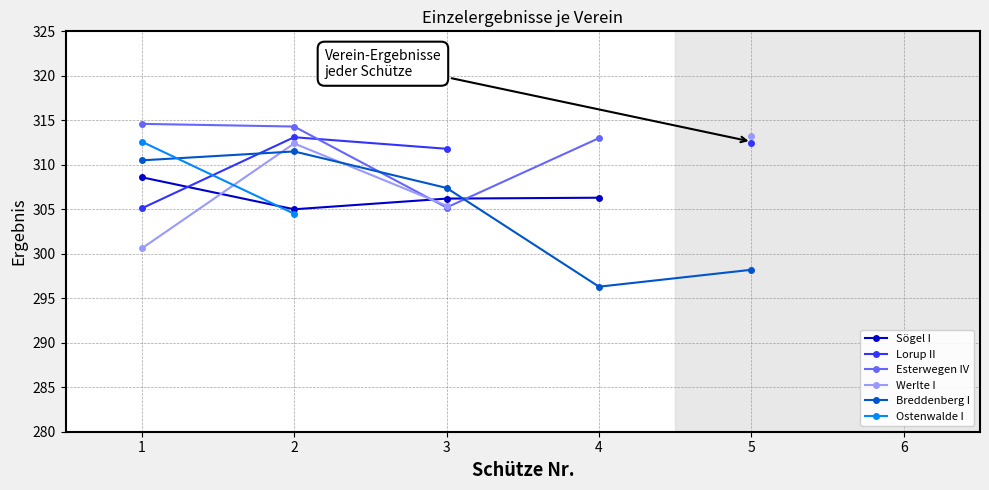

List the series in order of their peak value, lowest first.

Sögel I, Breddenberg I, Ostenwalde I, Lorup II, Werlte I, Esterwegen IV